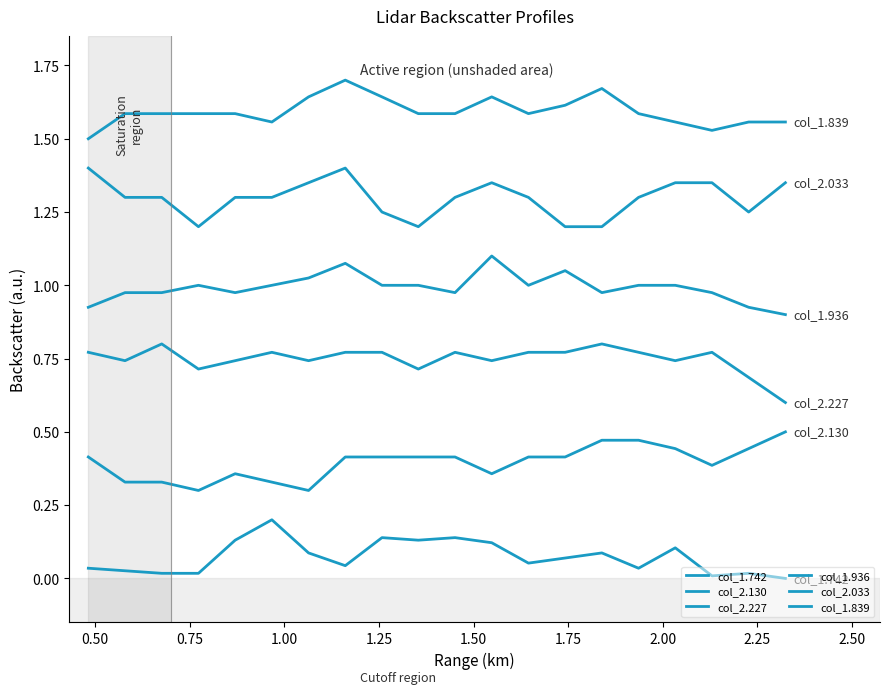

Does the chart have visible grid lines?

No